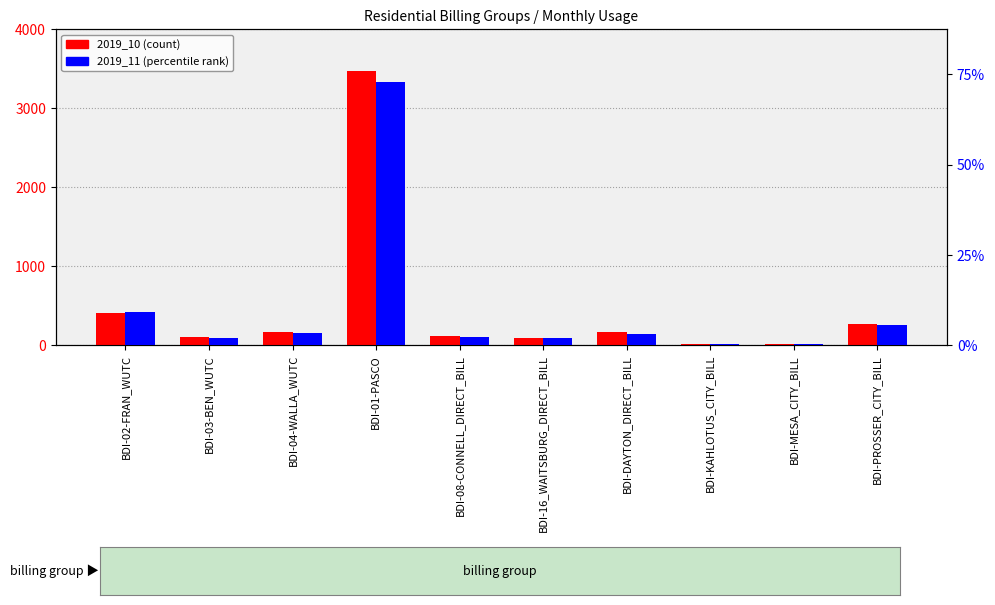

Reading left to right, transcribe all the data shown in this chart.

2019_10: 405.9	103.3	170.3	3468.4	115.6	91.0	174.4	12.7	16.5	263.1
2019_11: 364.8	83.7	141.3	2915.8	97.2	76.9	127.0	10.8	13.8	221.8